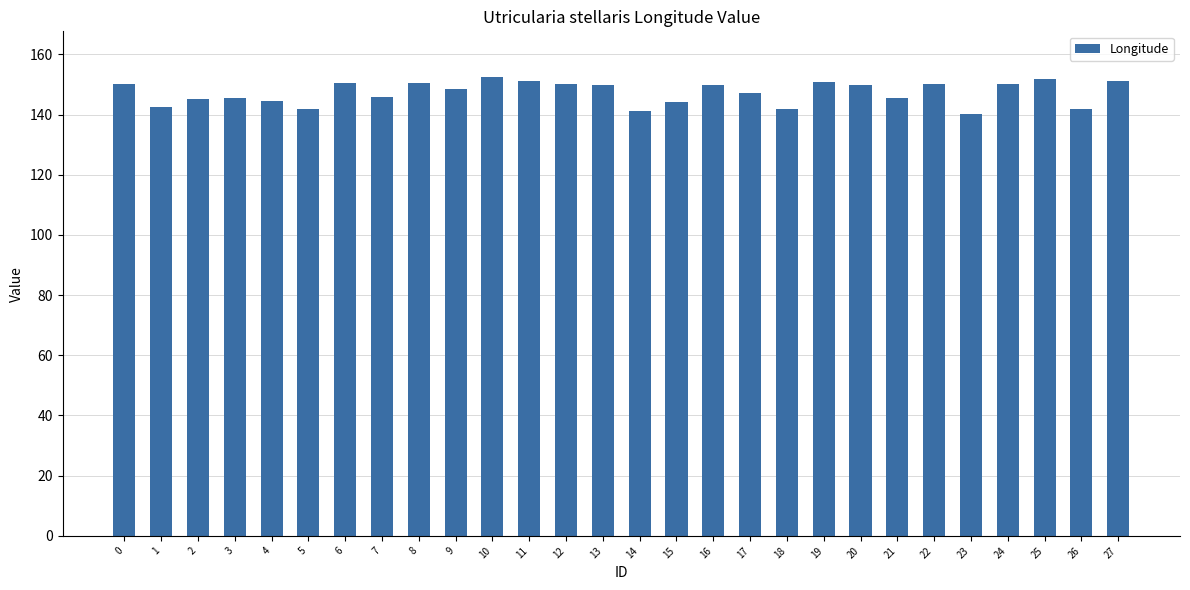

What is the difference between the values at 4 and 16?

5.2